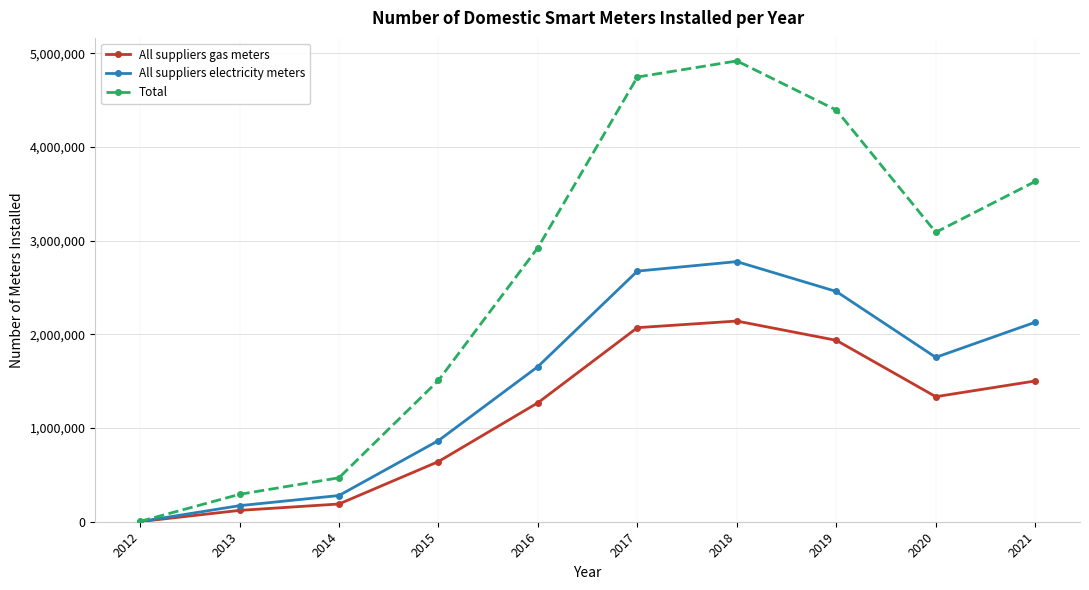

Between 2013 and 2021, which series saw the biggest shift?

Total